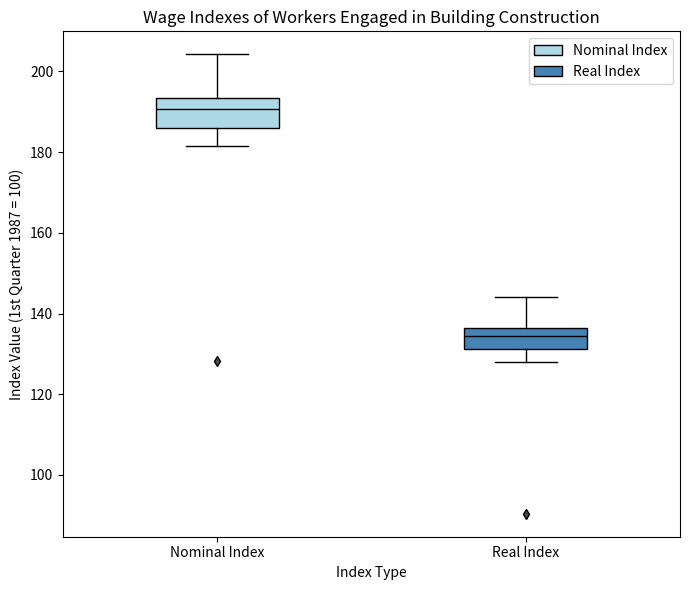

Which box's median line is the highest?

Nominal Index